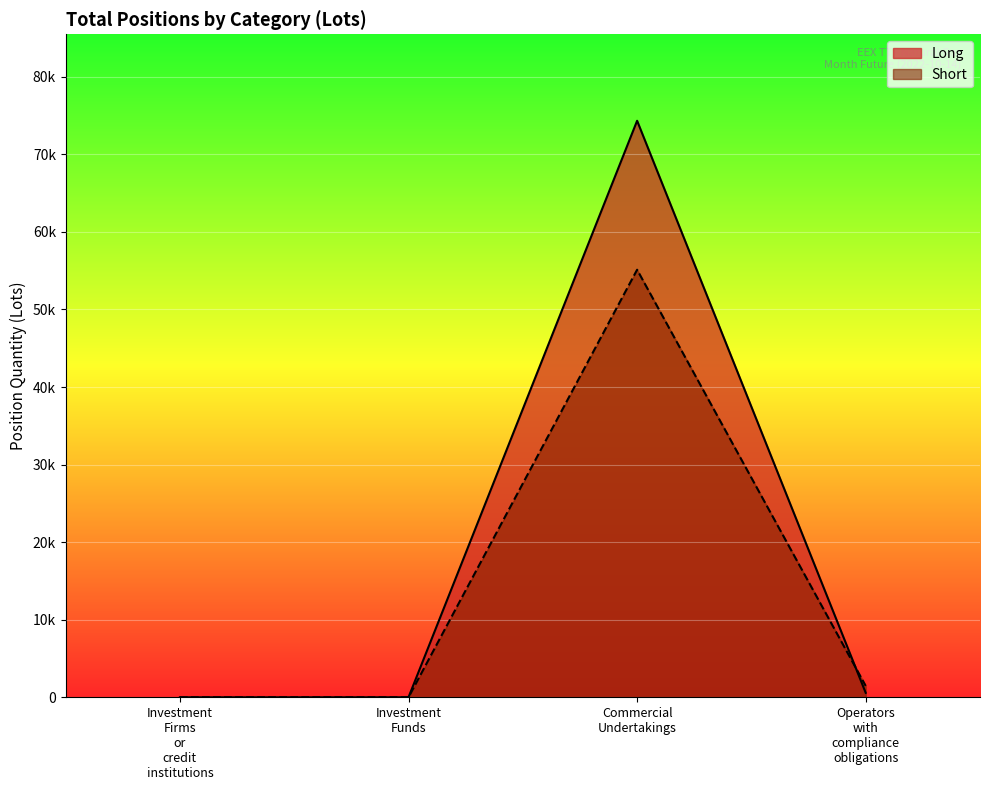

What is the highest value of the Long series?

74330.8